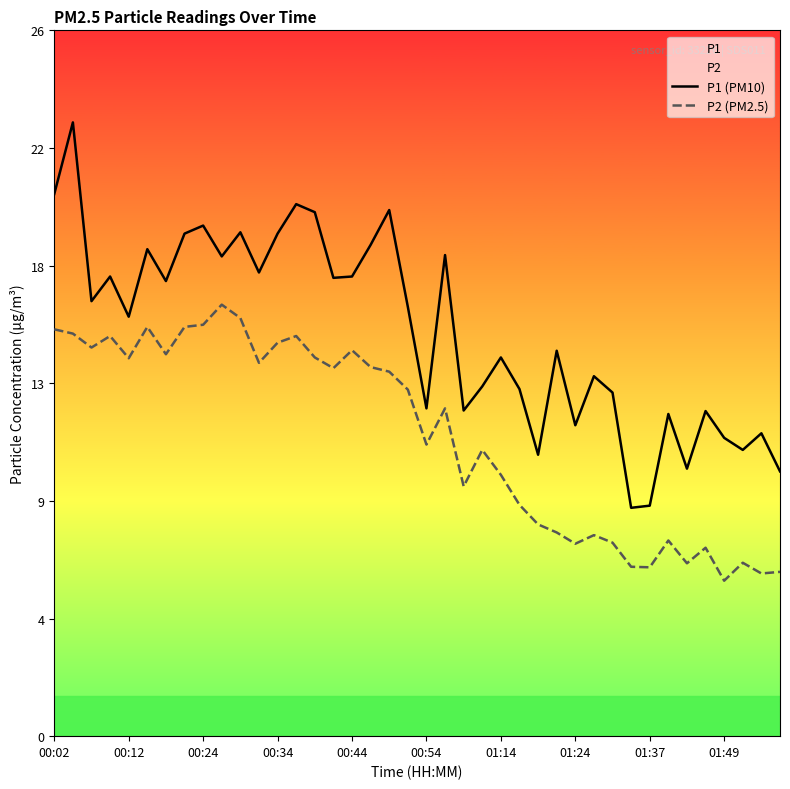

The value of P1 (PM10) at 22 is 8.2. True or false?

False